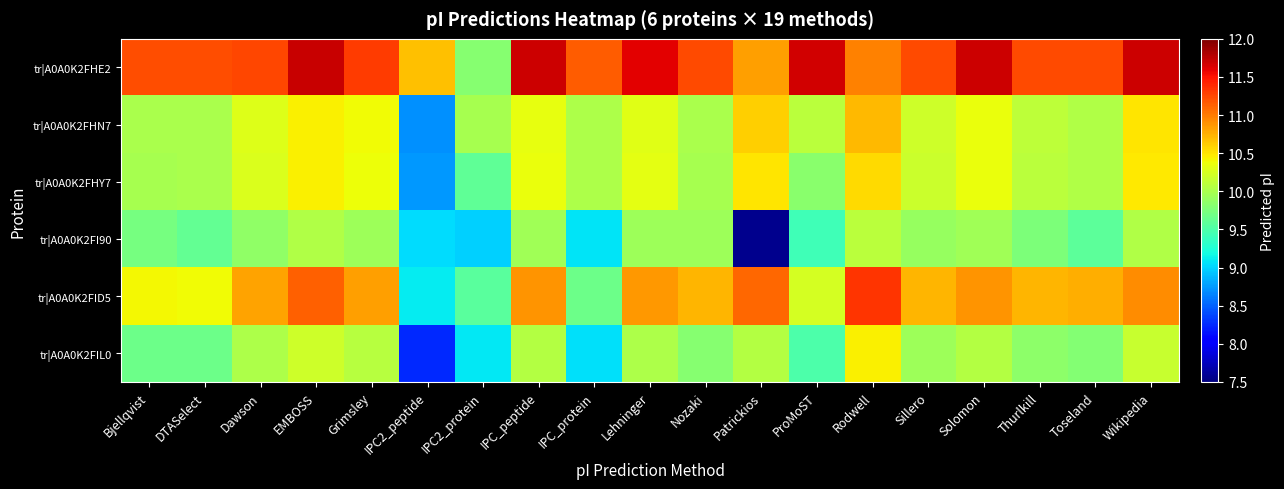

Reading left to right, what are all the values shown in this chart?

tr|A0A0K2FHE2: Bjellqvist=11.2	DTASelect=11.2	Dawson=11.3	EMBOSS=11.7	Grimsley=11.3	IPC2_peptide=10.7	IPC2_protein=9.8	IPC_peptide=11.7	IPC_protein=11.2	Lehninger=11.6	Nozaki=11.2	Patrickios=10.8	ProMoST=11.7	Rodwell=11.0	Sillero=11.2	Solomon=11.7	Thurlkill=11.2	Toseland=11.2	Wikipedia=11.7
tr|A0A0K2FHN7: Bjellqvist=10.0	DTASelect=10.0	Dawson=10.3	EMBOSS=10.5	Grimsley=10.4	IPC2_peptide=8.7	IPC2_protein=10.0	IPC_peptide=10.3	IPC_protein=10.0	Lehninger=10.3	Nozaki=10.0	Patrickios=10.6	ProMoST=10.1	Rodwell=10.7	Sillero=10.2	Solomon=10.3	Thurlkill=10.1	Toseland=10.0	Wikipedia=10.5
tr|A0A0K2FHY7: Bjellqvist=10.0	DTASelect=10.0	Dawson=10.3	EMBOSS=10.4	Grimsley=10.4	IPC2_peptide=8.7	IPC2_protein=9.6	IPC_peptide=10.3	IPC_protein=10.0	Lehninger=10.3	Nozaki=10.0	Patrickios=10.5	ProMoST=9.8	Rodwell=10.6	Sillero=10.2	Solomon=10.4	Thurlkill=10.1	Toseland=10.0	Wikipedia=10.5
tr|A0A0K2FI90: Bjellqvist=9.7	DTASelect=9.6	Dawson=9.9	EMBOSS=10.0	Grimsley=9.9	IPC2_peptide=9.0	IPC2_protein=9.0	IPC_peptide=10.0	IPC_protein=9.1	Lehninger=9.9	Nozaki=9.9	Patrickios=7.6	ProMoST=9.4	Rodwell=10.1	Sillero=9.9	Solomon=10.0	Thurlkill=9.8	Toseland=9.6	Wikipedia=10.0
tr|A0A0K2FID5: Bjellqvist=10.4	DTASelect=10.4	Dawson=10.8	EMBOSS=11.1	Grimsley=10.8	IPC2_peptide=9.1	IPC2_protein=9.6	IPC_peptide=10.9	IPC_protein=9.7	Lehninger=10.9	Nozaki=10.7	Patrickios=11.1	ProMoST=10.2	Rodwell=11.3	Sillero=10.7	Solomon=10.9	Thurlkill=10.7	Toseland=10.8	Wikipedia=10.9
tr|A0A0K2FIL0: Bjellqvist=9.7	DTASelect=9.7	Dawson=10.0	EMBOSS=10.2	Grimsley=10.1	IPC2_peptide=8.2	IPC2_protein=9.1	IPC_peptide=10.1	IPC_protein=9.0	Lehninger=10.0	Nozaki=9.8	Patrickios=10.1	ProMoST=9.5	Rodwell=10.5	Sillero=9.9	Solomon=10.1	Thurlkill=9.9	Toseland=9.8	Wikipedia=10.2